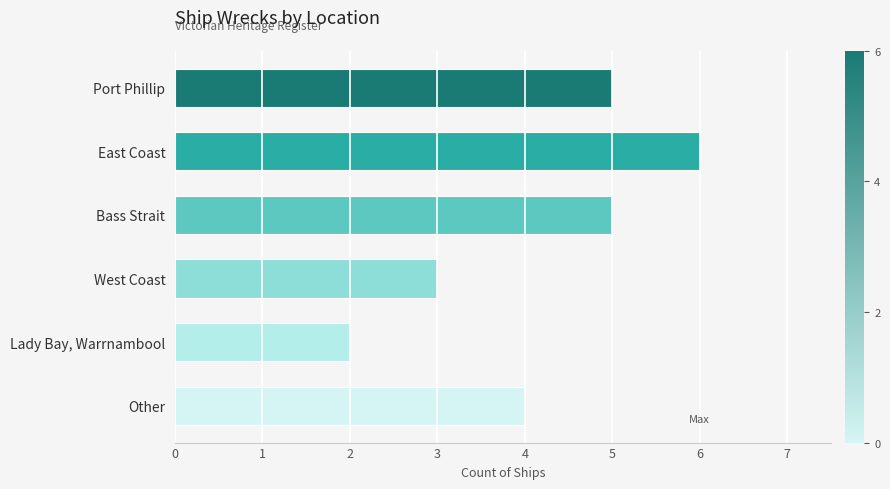

Does the chart contain any negative values?

No